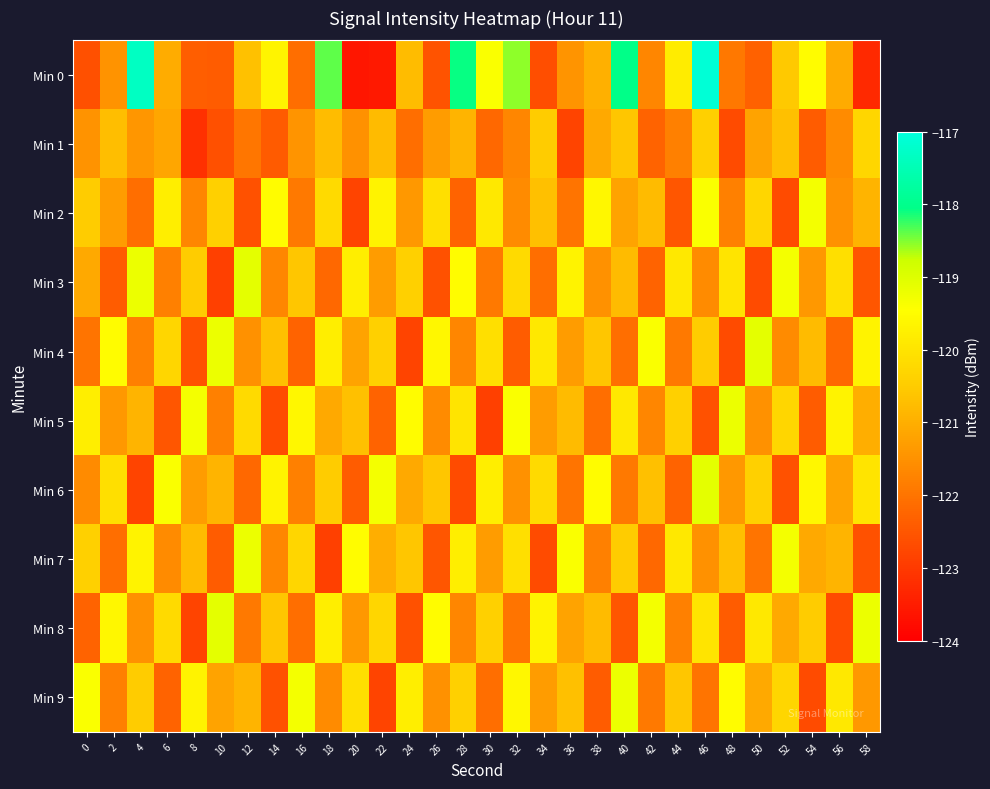

Rank the series at 4 from lowest to highest value.

Min 6, Min 2, Min 4, Min 8, Min 1, Min 5, Min 9, Min 7, Min 3, Min 0